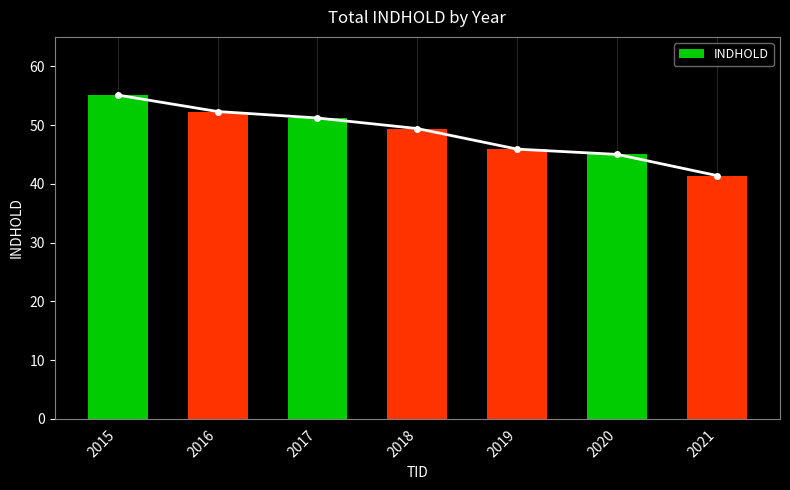

Is it true that the value at 2016 is 88.1?

False